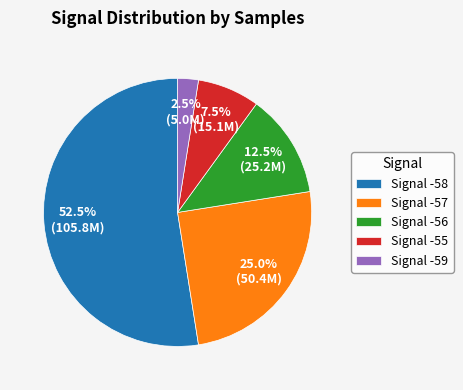

Which slice is the smallest?

Signal -59